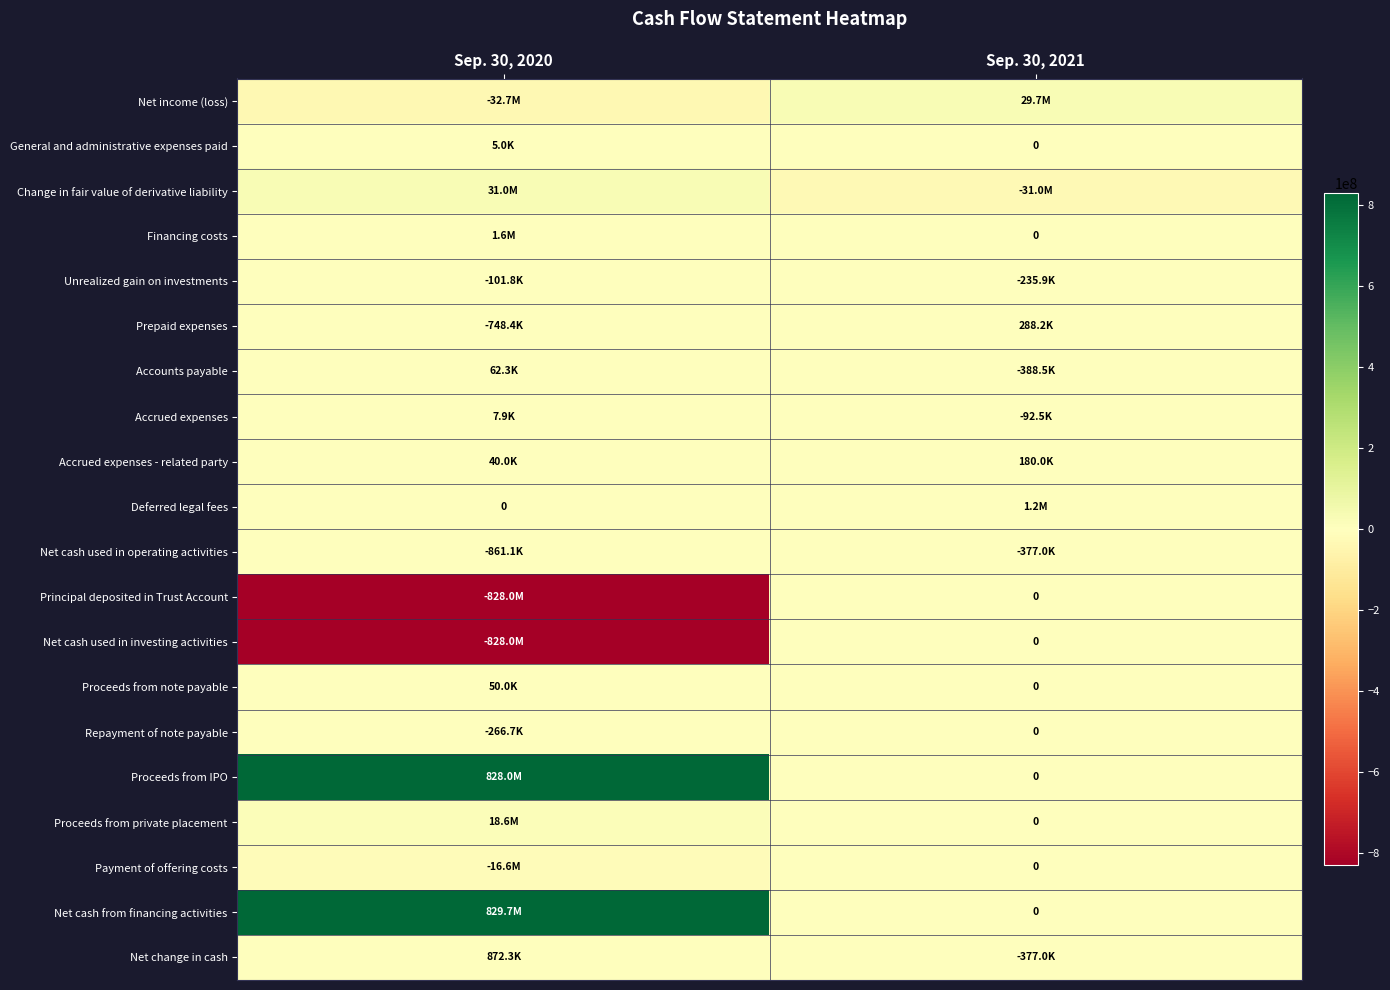

What is the total value across all series at Sep. 30, 2020?

2616822